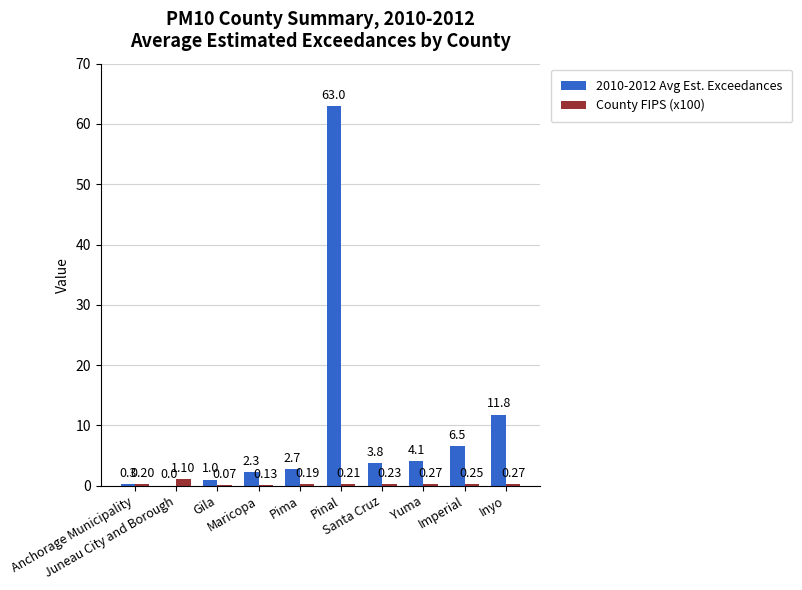

Read the 2010-2012 Avg Est. Exceedances value at Pima.

2.7